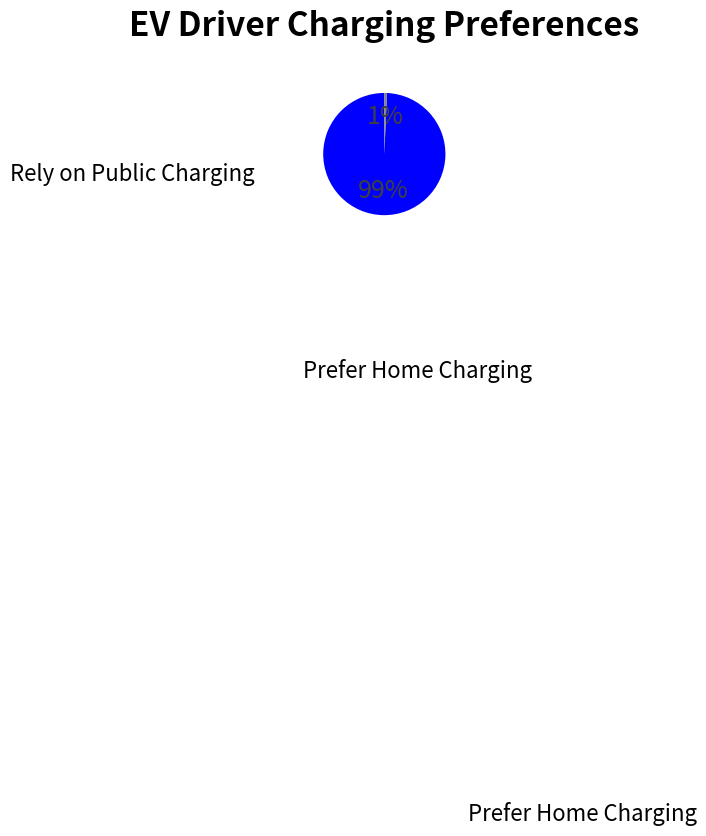

Is there a majority slice in this chart?

Yes